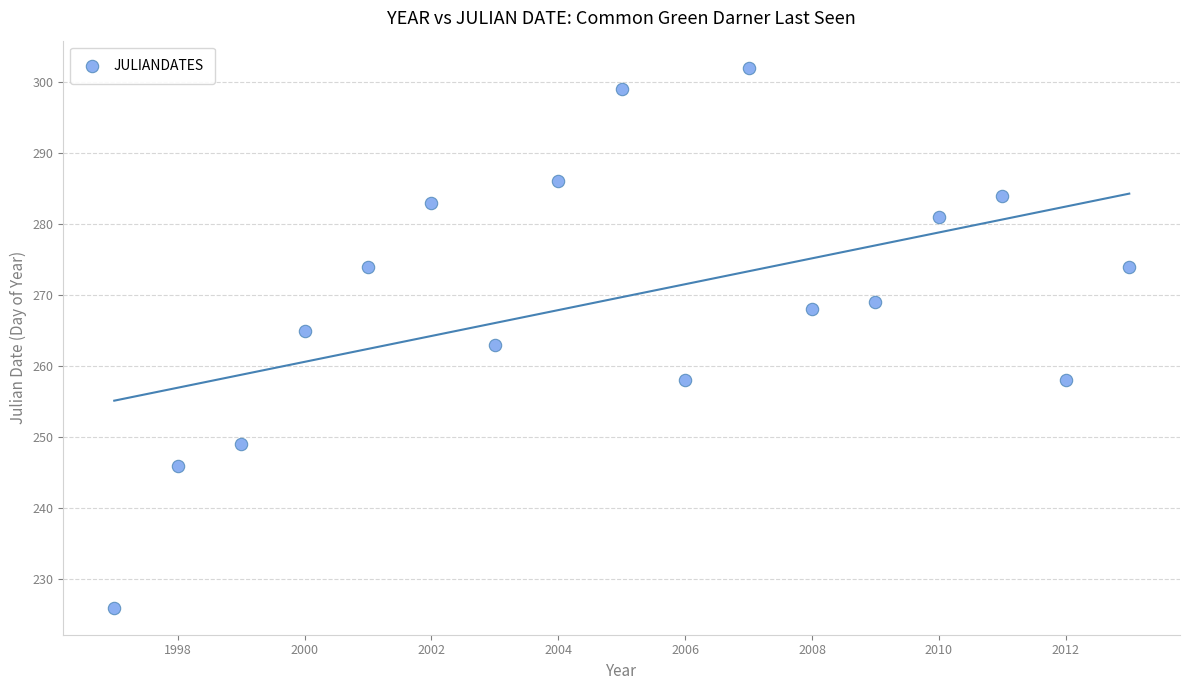

What is the range of X values (max minus min)?

16